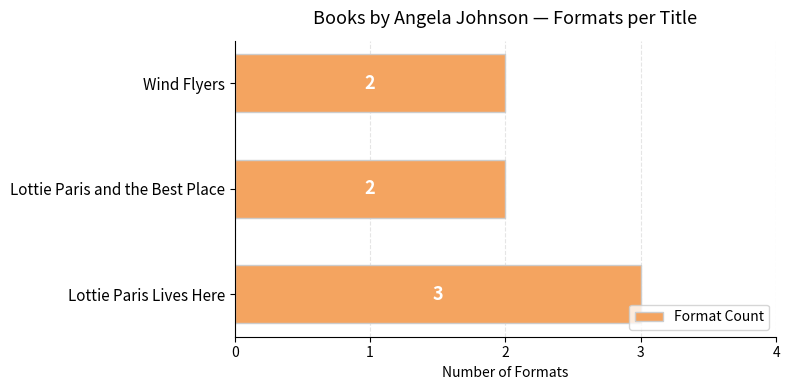

How many values are between 2 and 3?

3